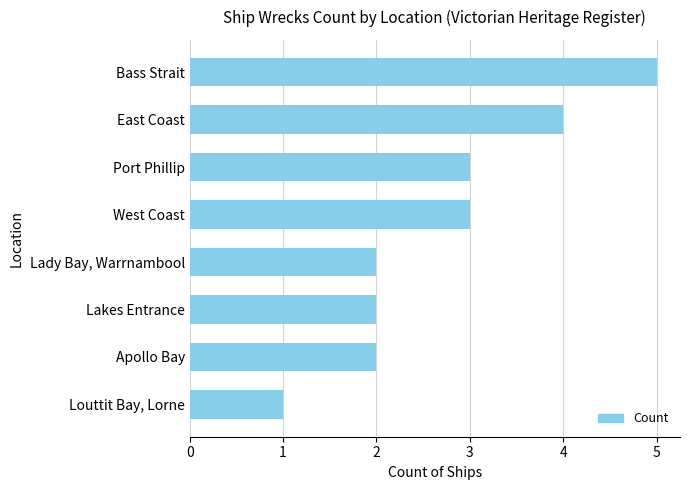

The value at Apollo Bay is 2. True or false?

True